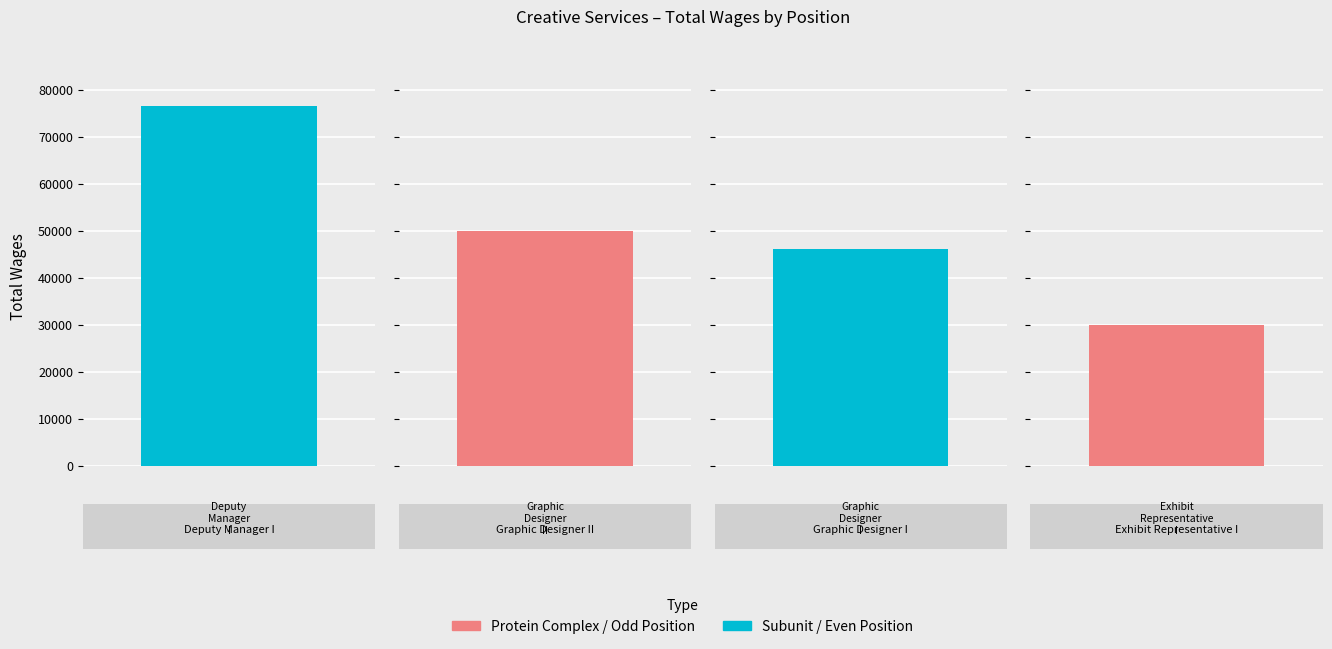

What is the difference between the maximum and minimum values?

46588